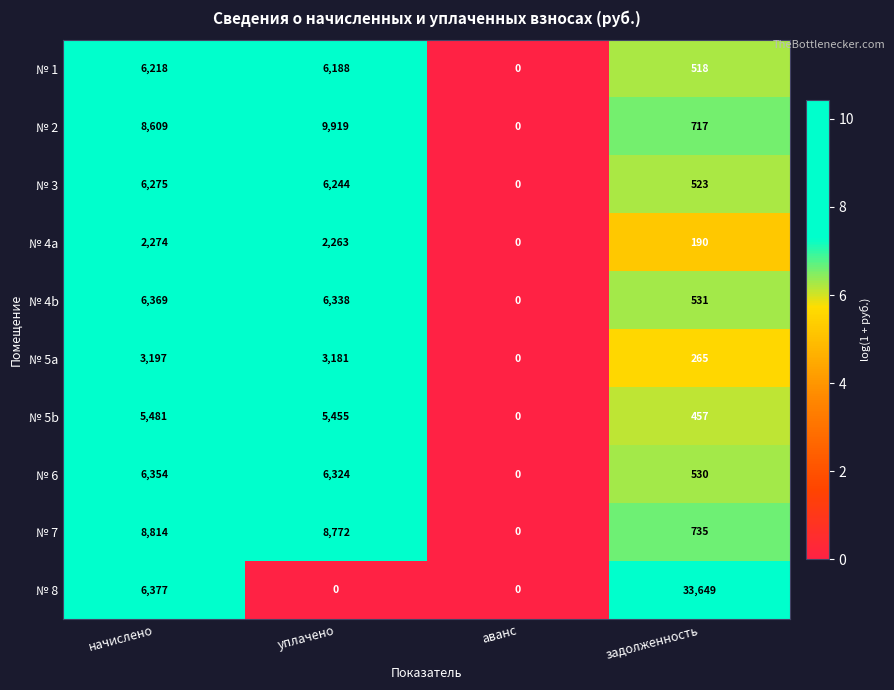

Which category has the lowest value in the № 5a series?

аванс